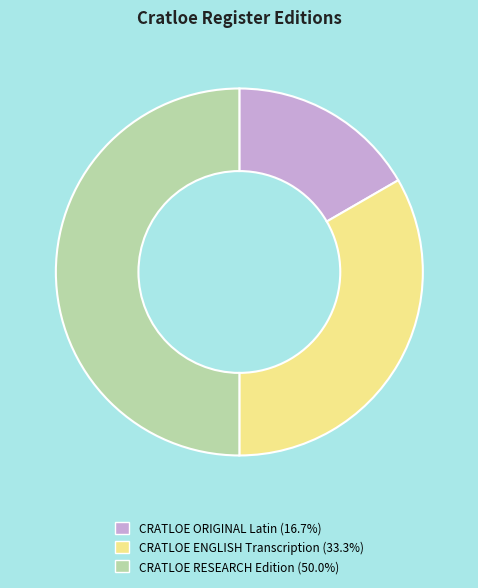

Is CRATLOE ORIGINAL Latin (16.7%) the majority of the pie?

No